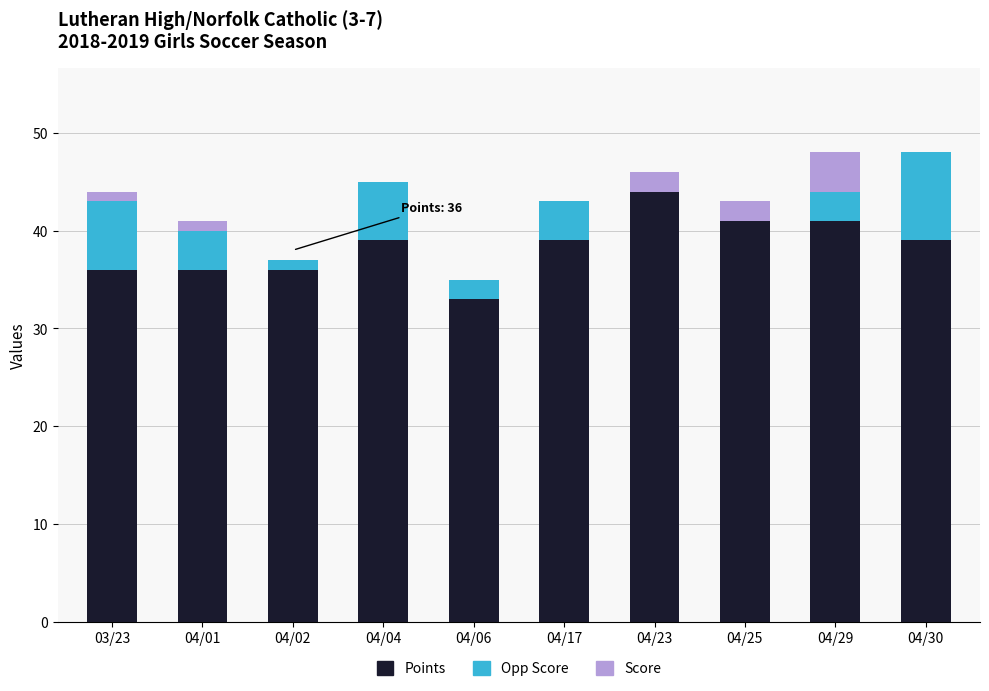

What is the sum of all Points values?

384